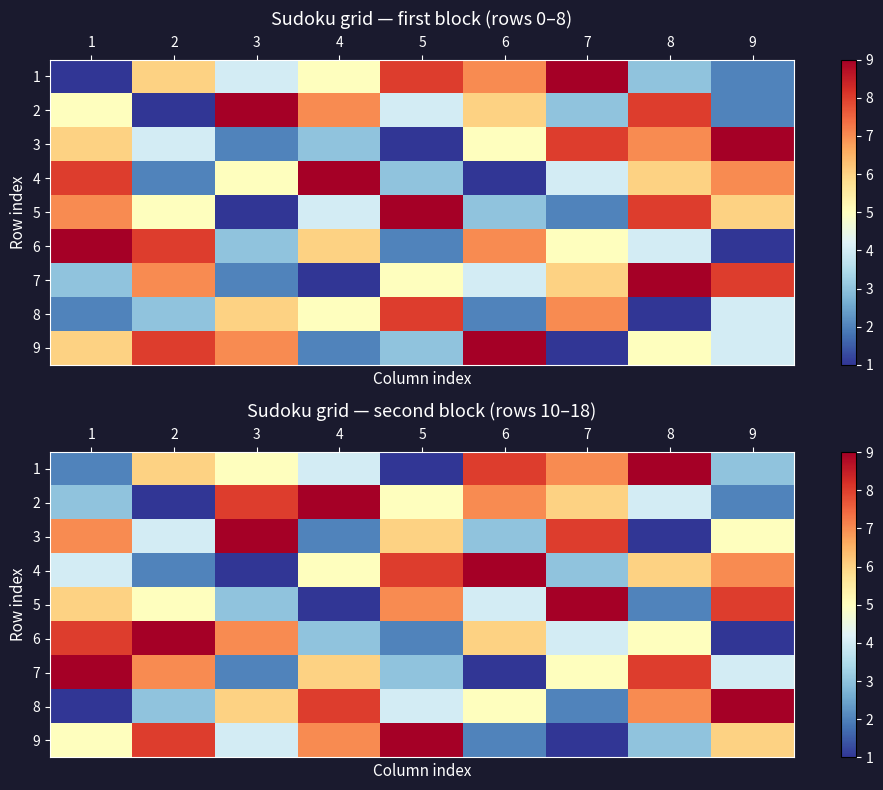

The value of 4 at 4 is 2. True or false?

False